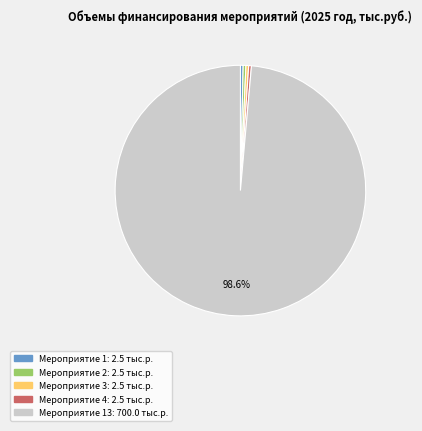

How many segments does this pie chart have?

5